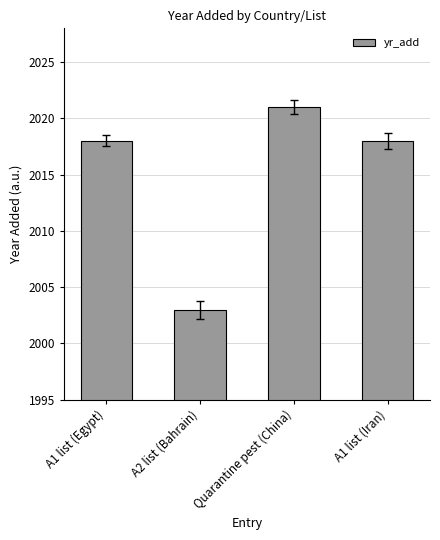

What is the label of the 4th bar from the right?

A1 list (Egypt)